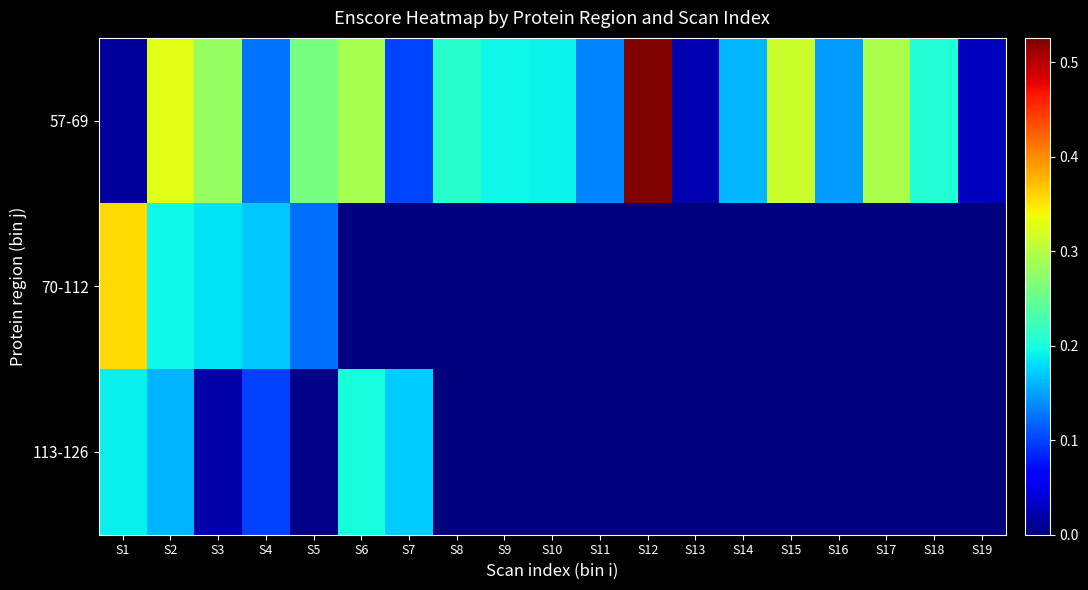

How many data points does each series have?

19